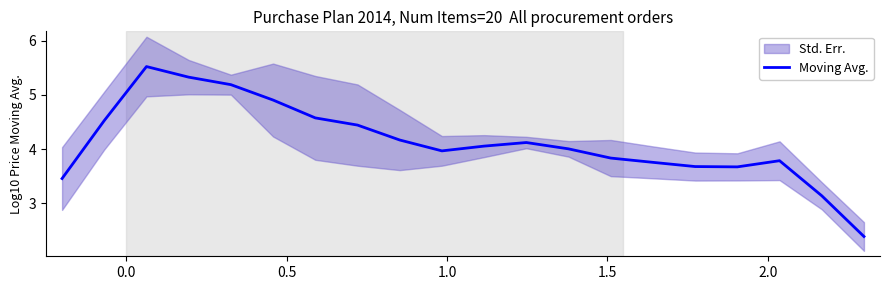

What is the sum of all values?

82.6